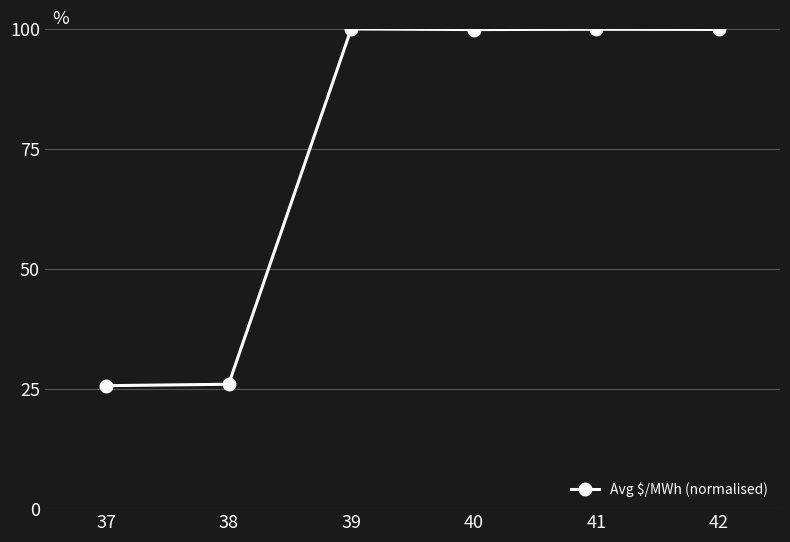

The chart shows a value of 25.7 at 37. True or false?

True